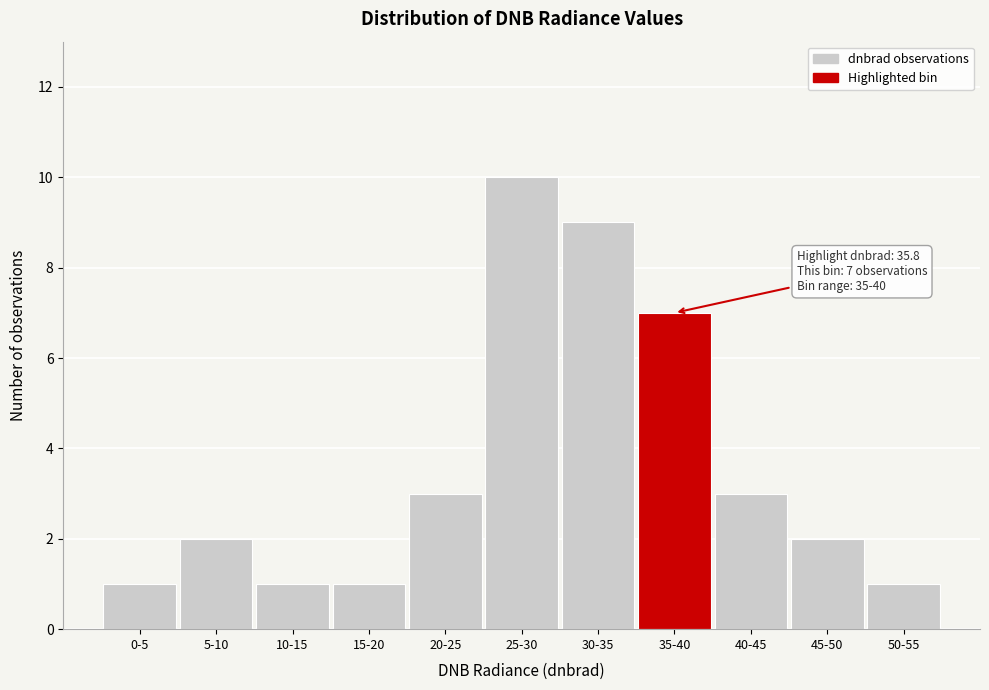

Reading left to right, extract all data points from this chart.

1	2	1	1	3	10	9	7	3	2	1